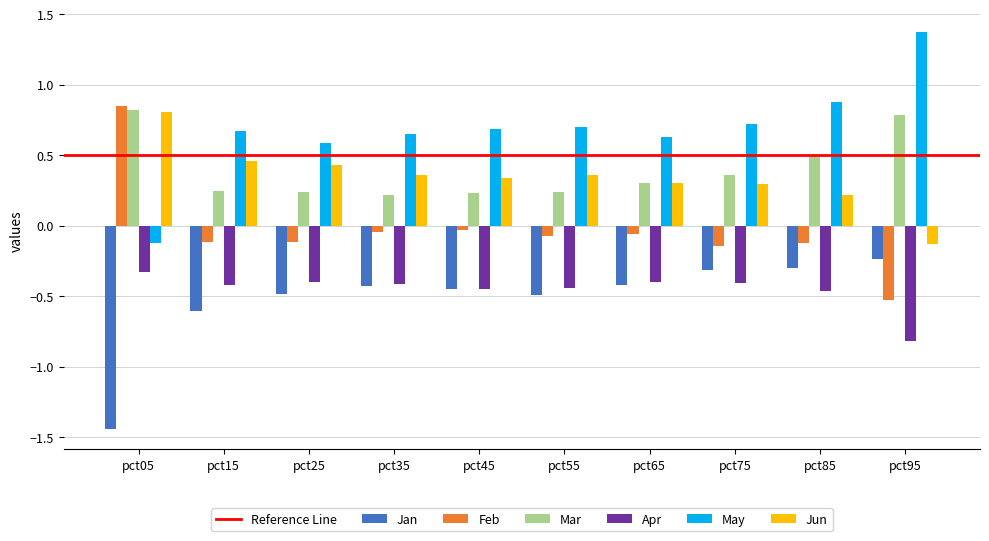

The Feb series shows 1.2 at pct05. True or false?

False